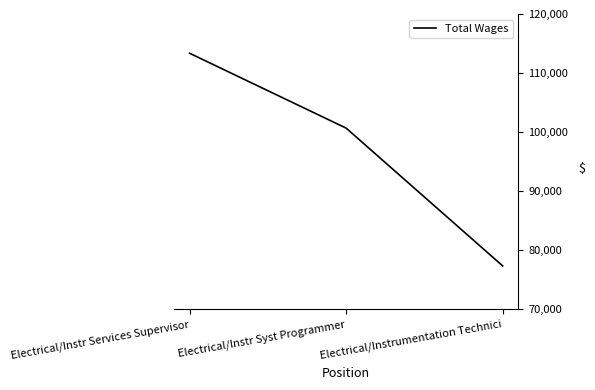

Count the values in the range 77351 to 113357.

3